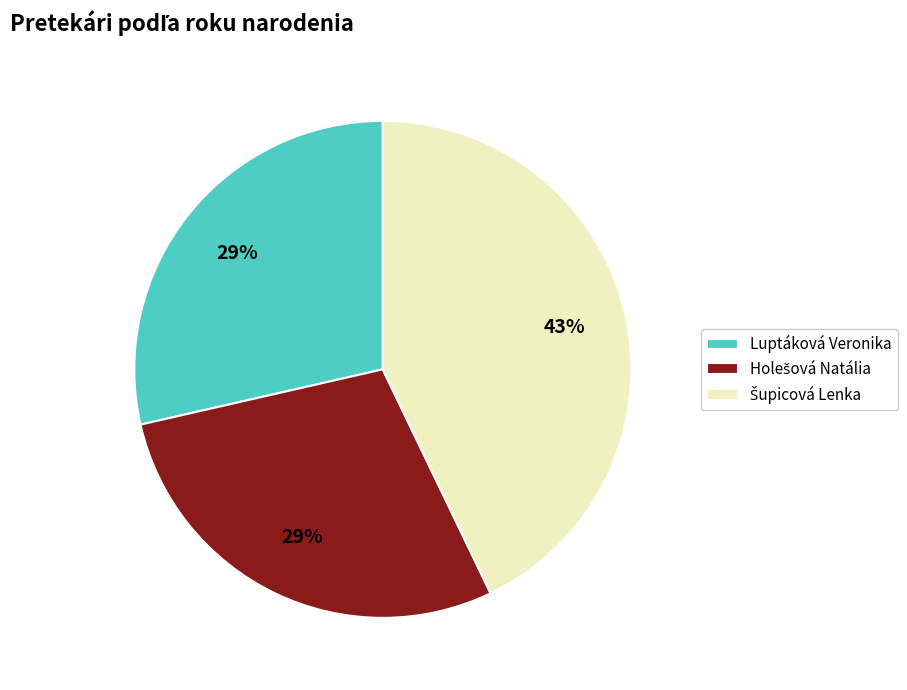

Does any single category account for the majority?

No